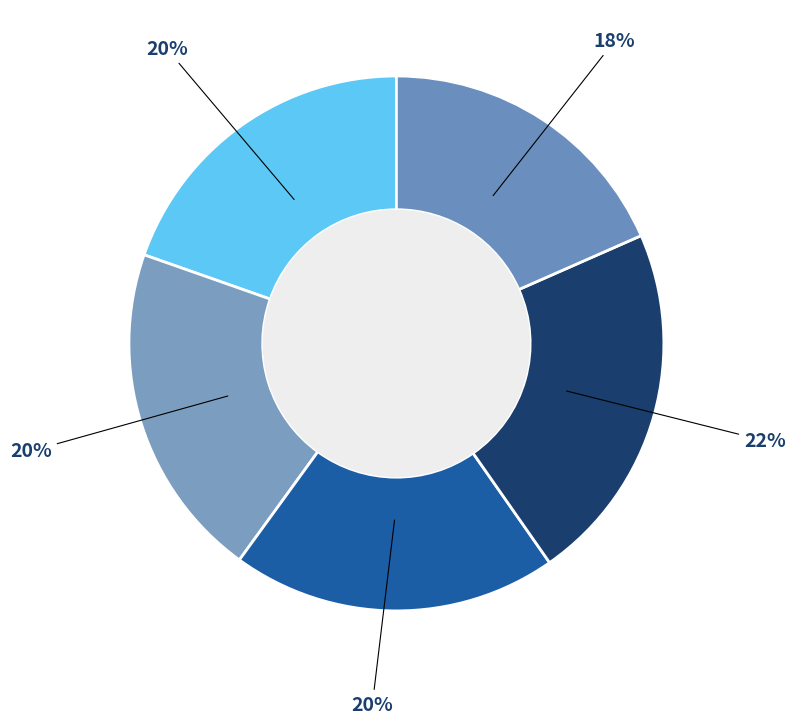

How many segments does this pie chart have?

5